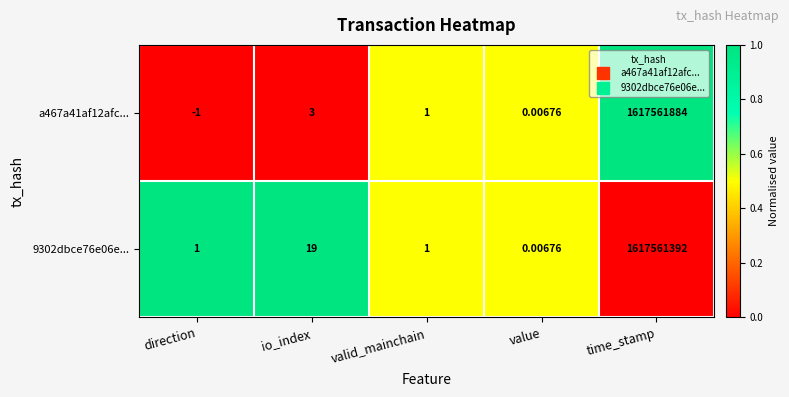

At which label is 9302dbce76e06e... closest to 808780696?

io_index